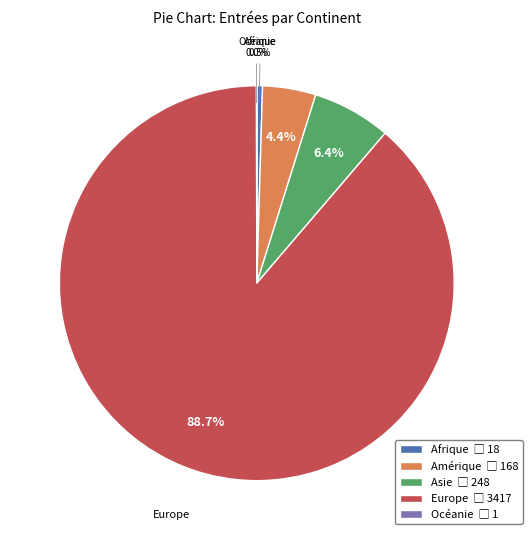

How many segments does this pie chart have?

5